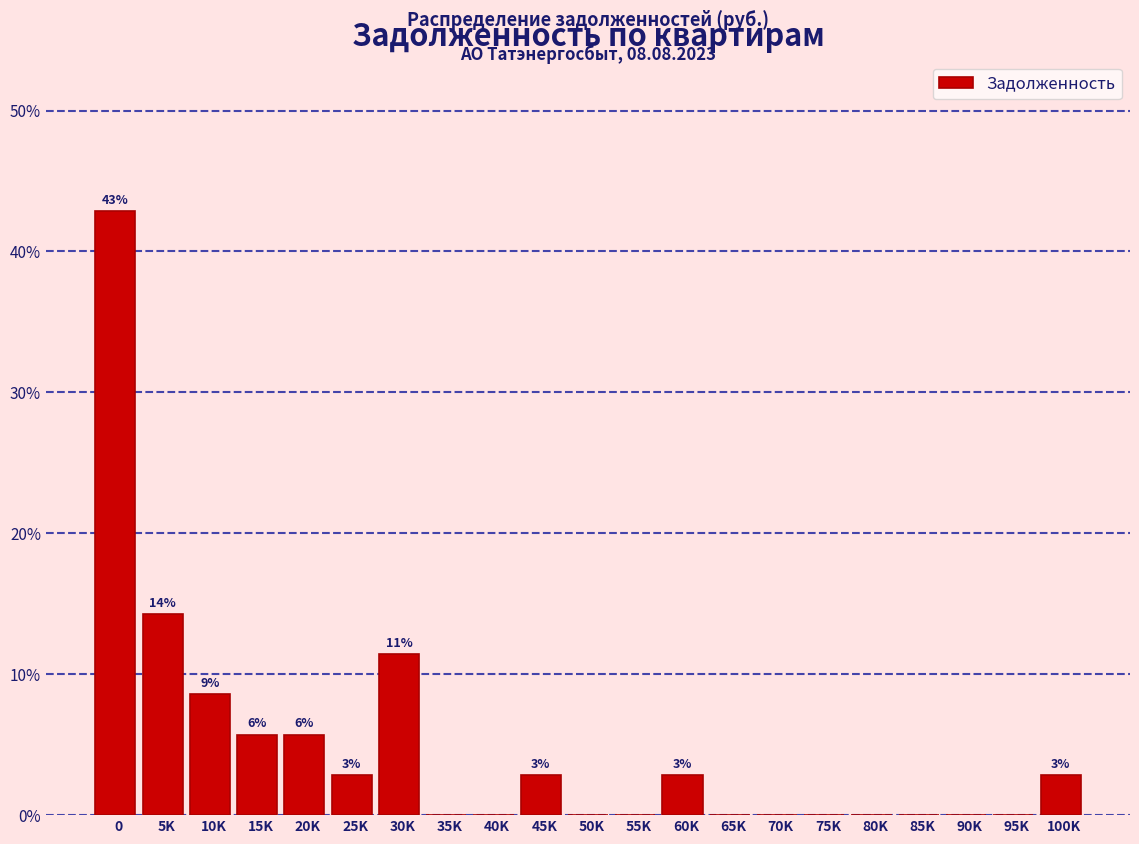

Reading left to right, what are all the values shown in this chart?

0=42.9	5K=14.3	10K=8.6	15K=5.7	20K=5.7	25K=2.9	30K=11.4	35K=0.0	40K=0.0	45K=2.9	50K=0.0	55K=0.0	60K=2.9	65K=0.0	70K=0.0	75K=0.0	80K=0.0	85K=0.0	90K=0.0	95K=0.0	100K=2.9